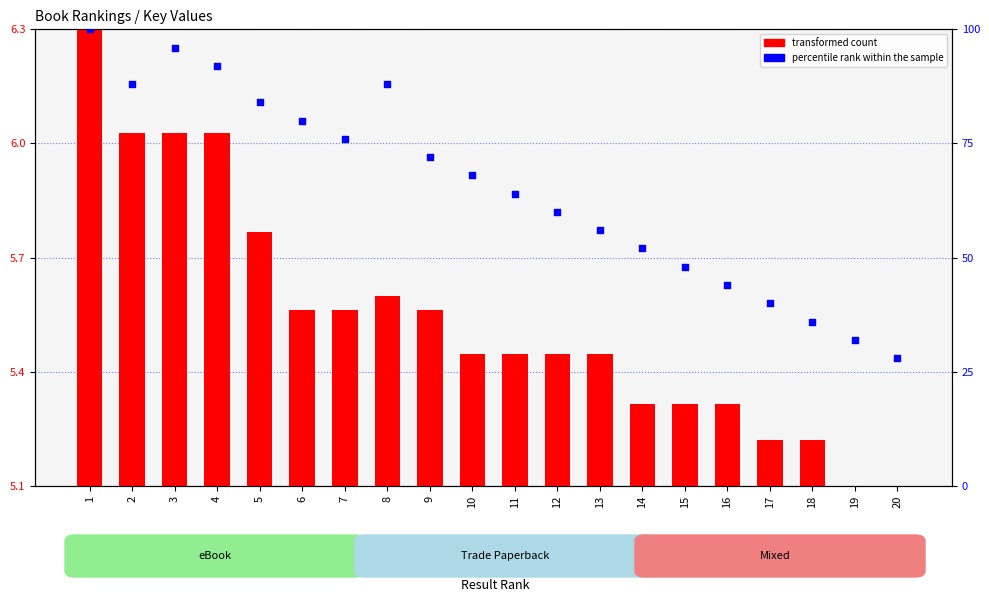

Which series has the largest total across all categories?

percentile rank within the sample